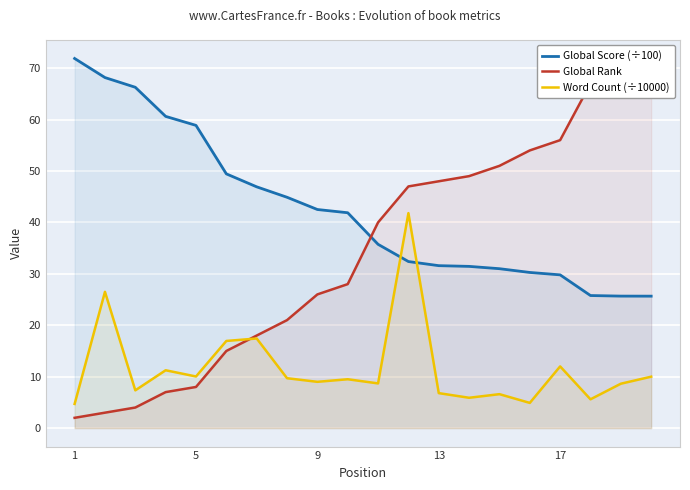

How many data points in Word Count (÷10000) are less than 9?

9